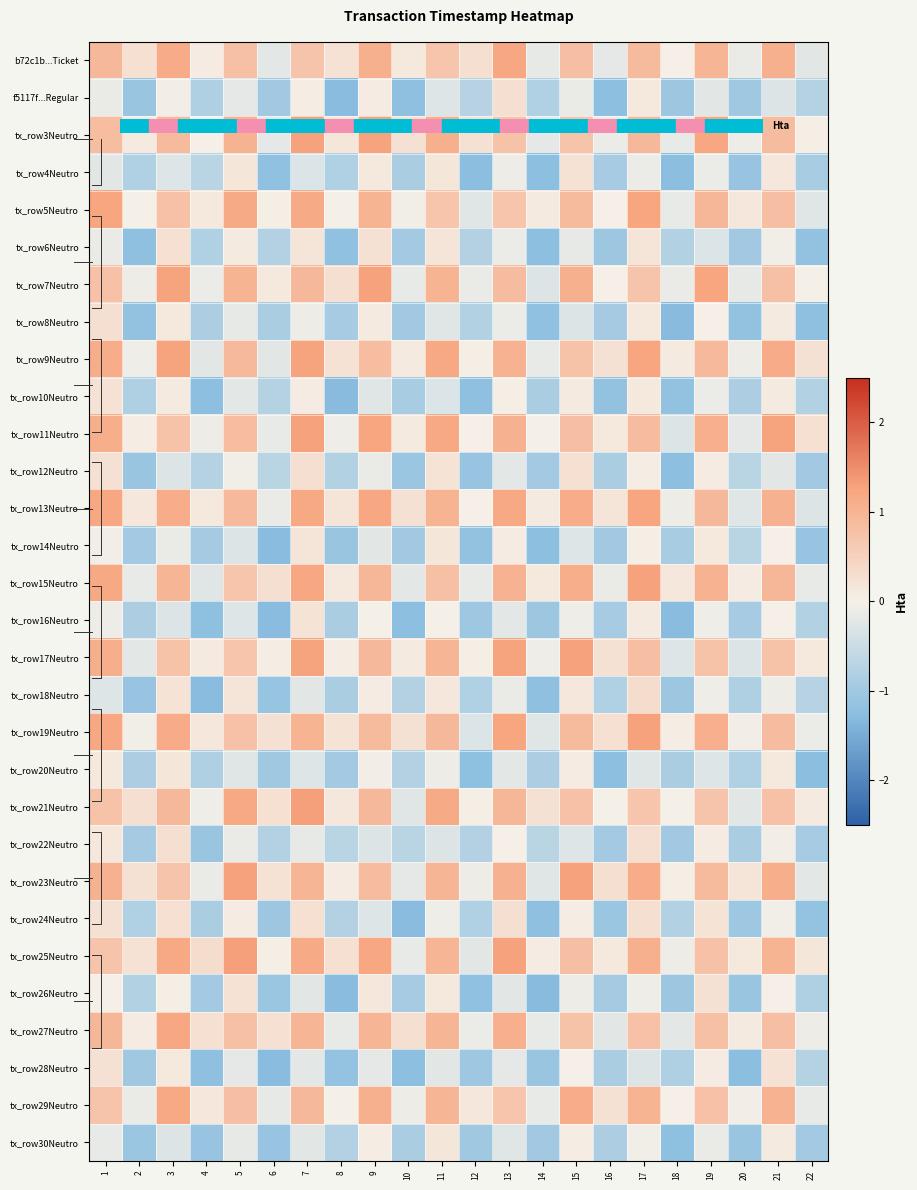

What is the difference between the tx_row5Neutro values at 12 and 21?

1.1